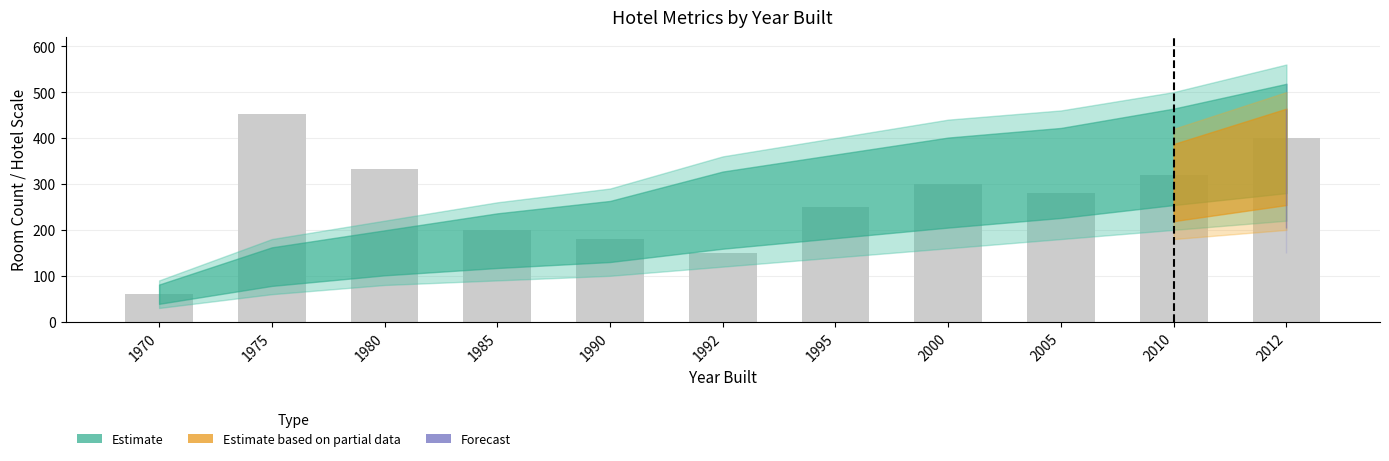

Reading left to right, list all the values displayed in this chart.

60	452	333	200	180	150	250	300	280	320	400